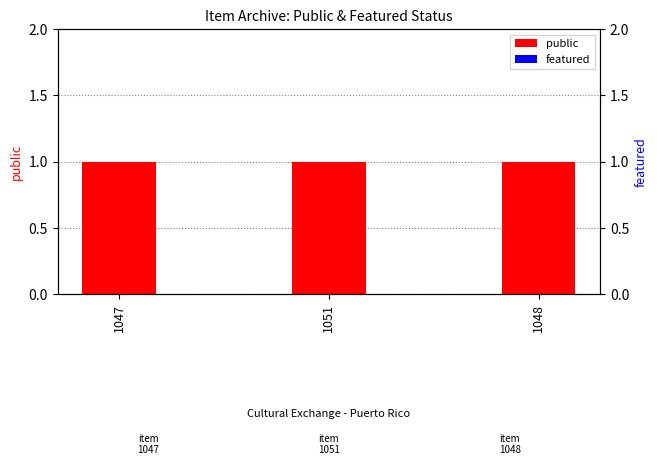

Rank the categories by featured value from lowest to highest.

1047, 1051, 1048